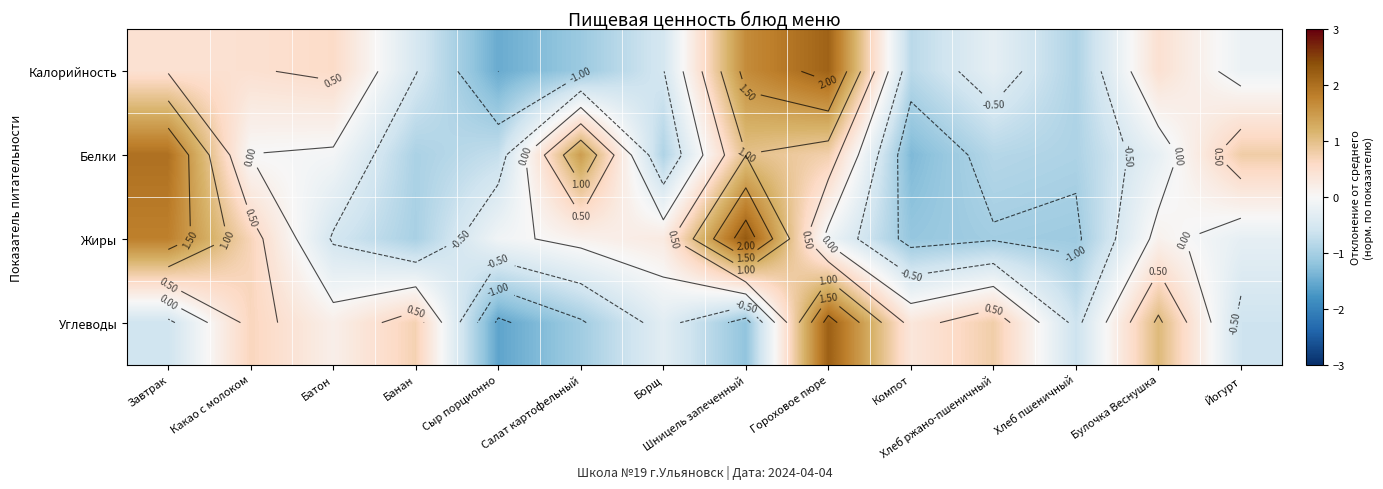

How many distinct data groups are displayed?

4